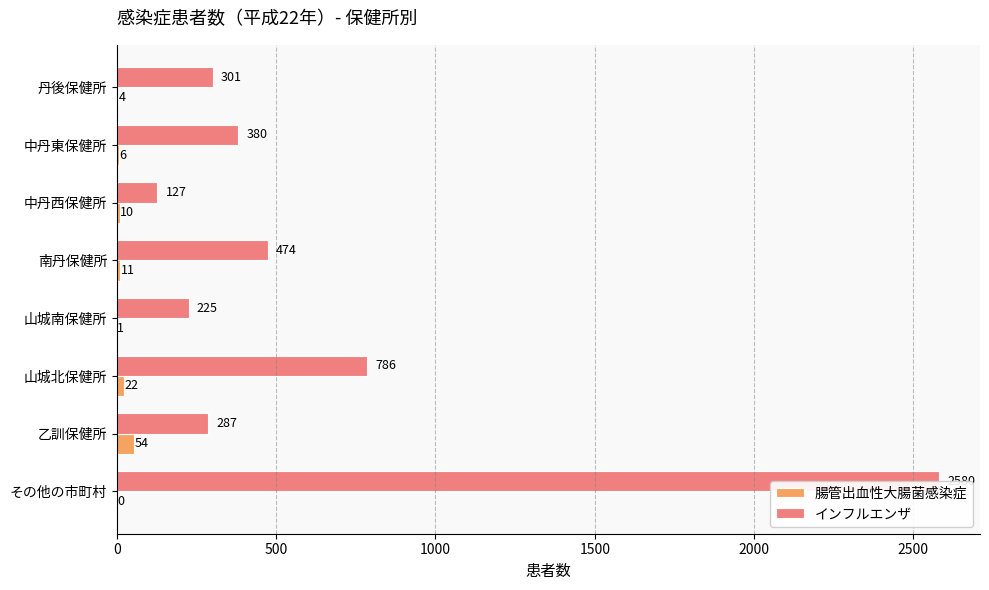

How many series are shown in this chart?

2